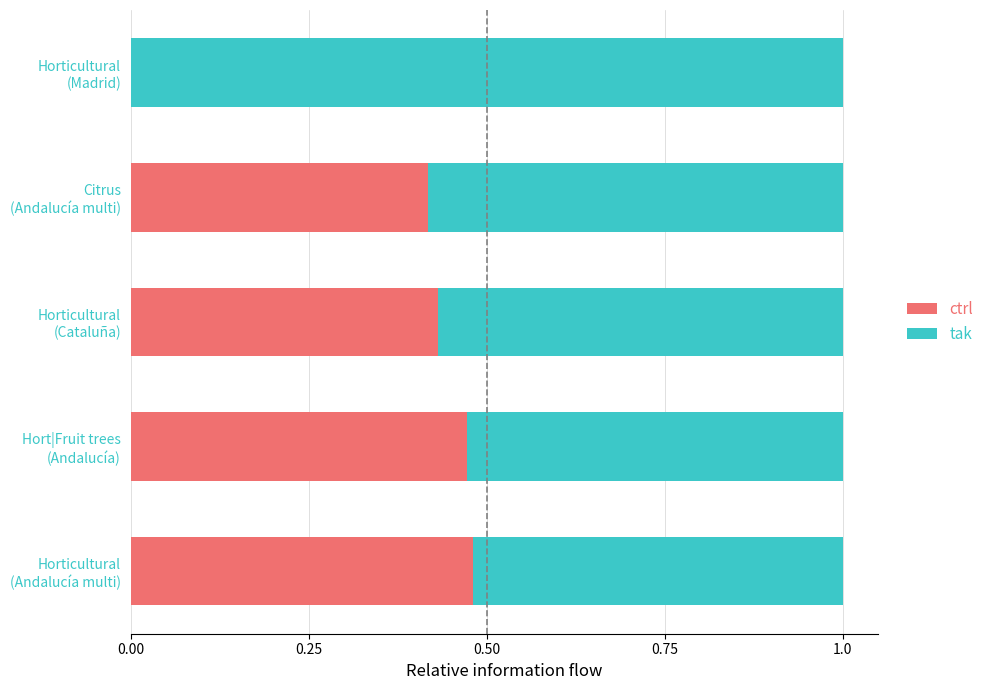

How many values in ctrl are above zero?

4